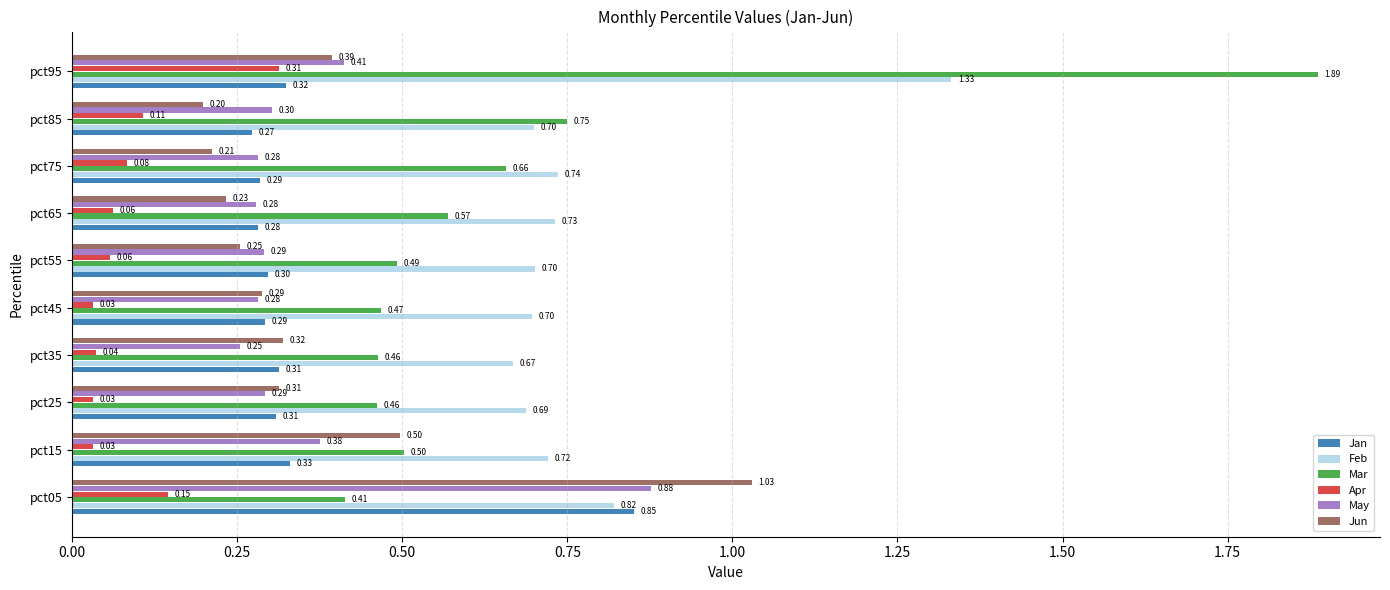

Which series has the largest total across all categories?

Feb